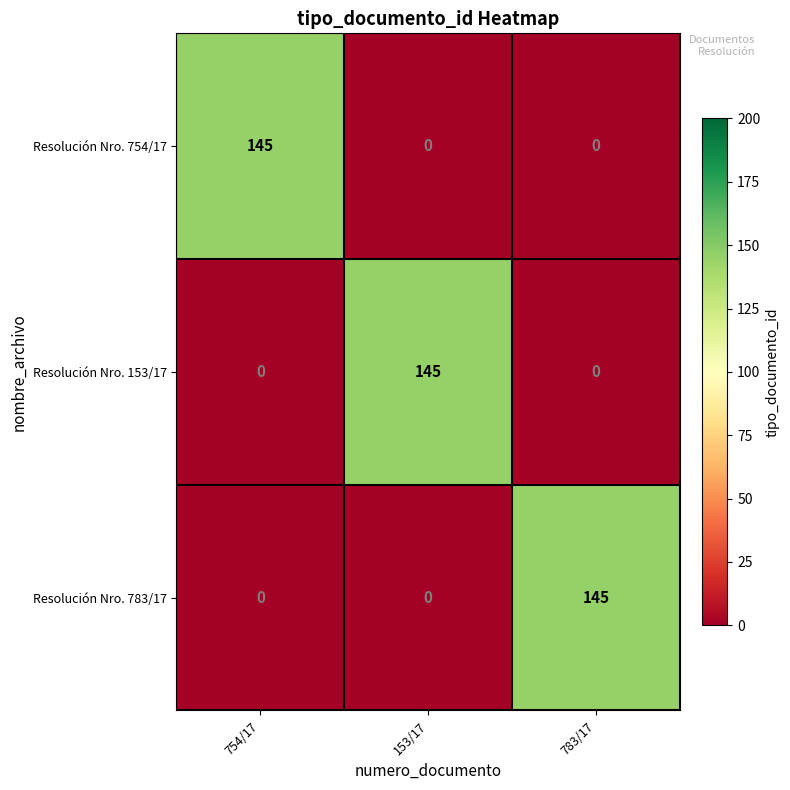

What is the maximum value for Resolución Nro. 783/17?

145